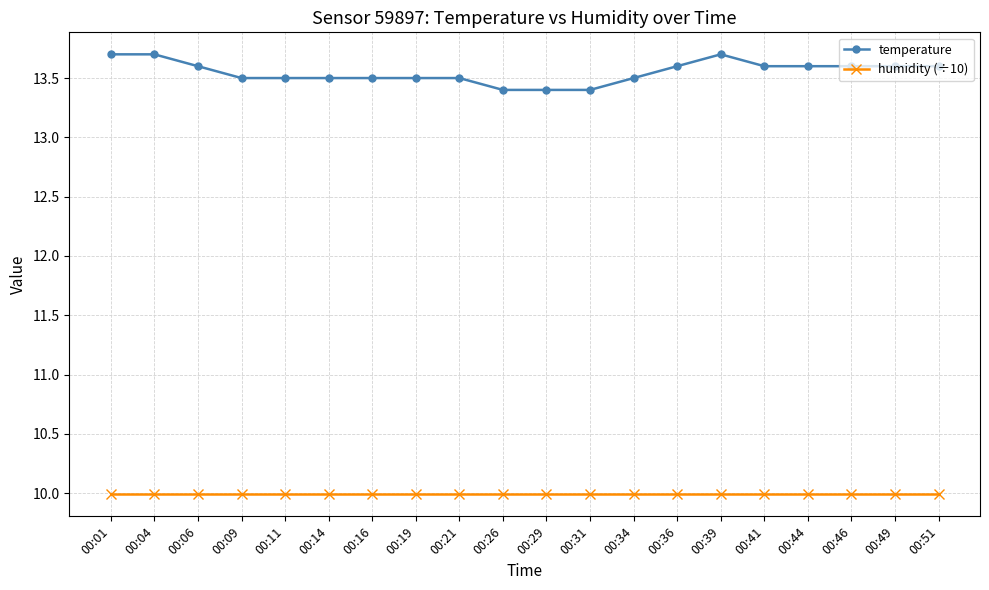

Between 00:29 and 00:34, which series saw the biggest shift?

temperature